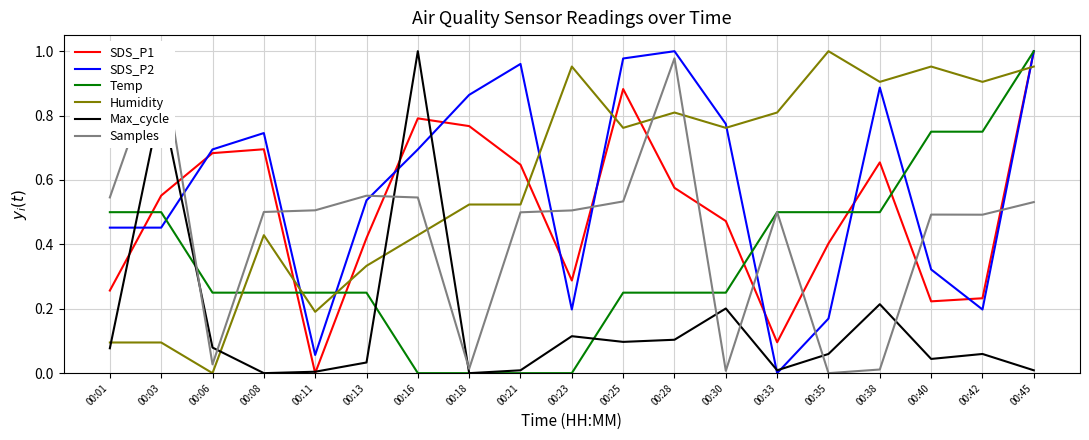

True or false: Max_cycle and Humidity cross at least once.

True